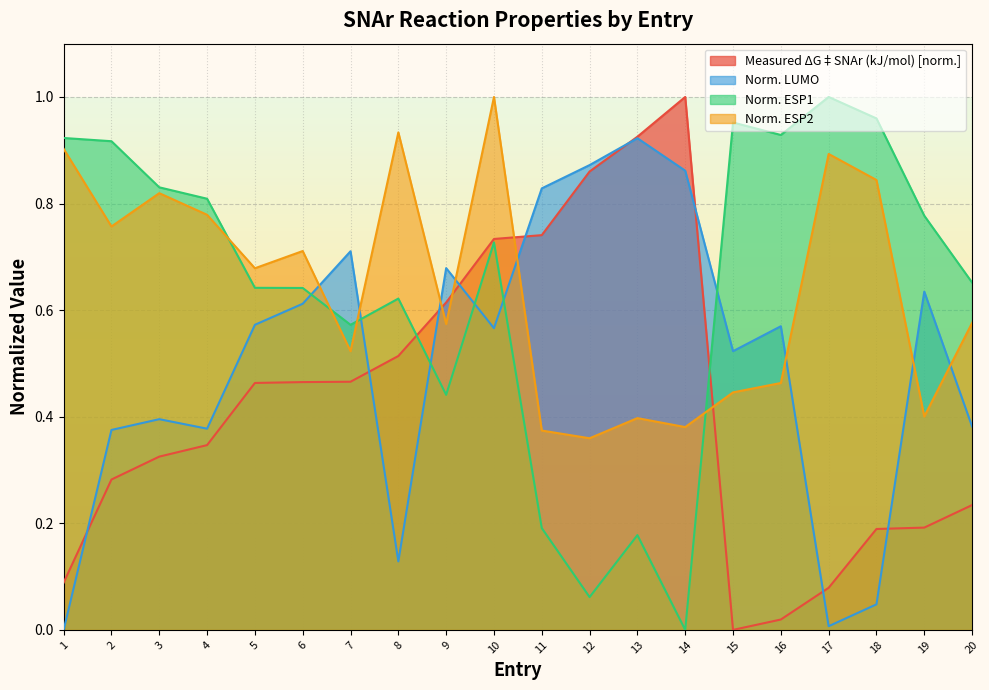

What is the value of the Norm. ESP2 point at the 14th from the left?

0.4